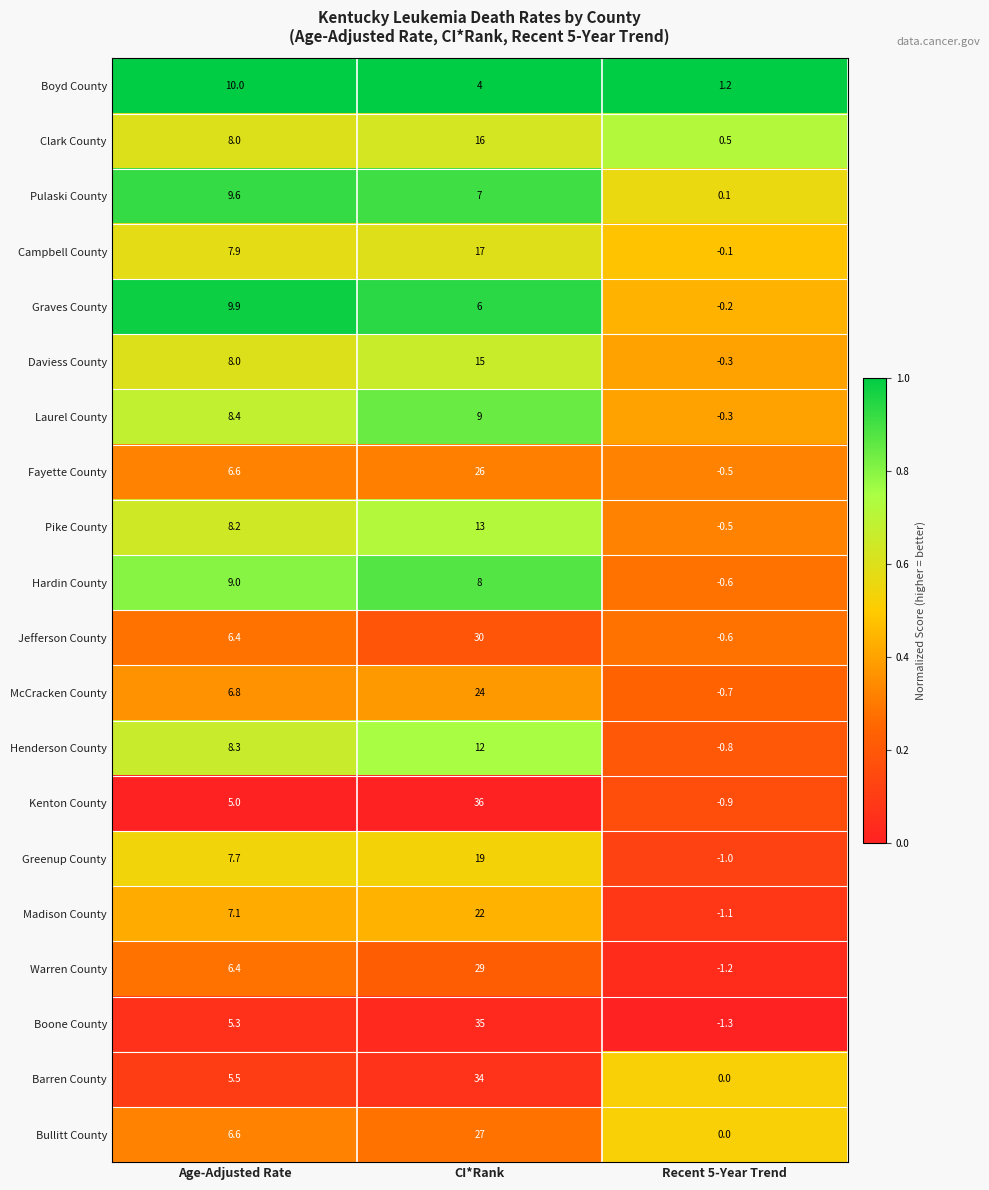

What is the spread (max minus min) of values at CI*Rank?

32.0